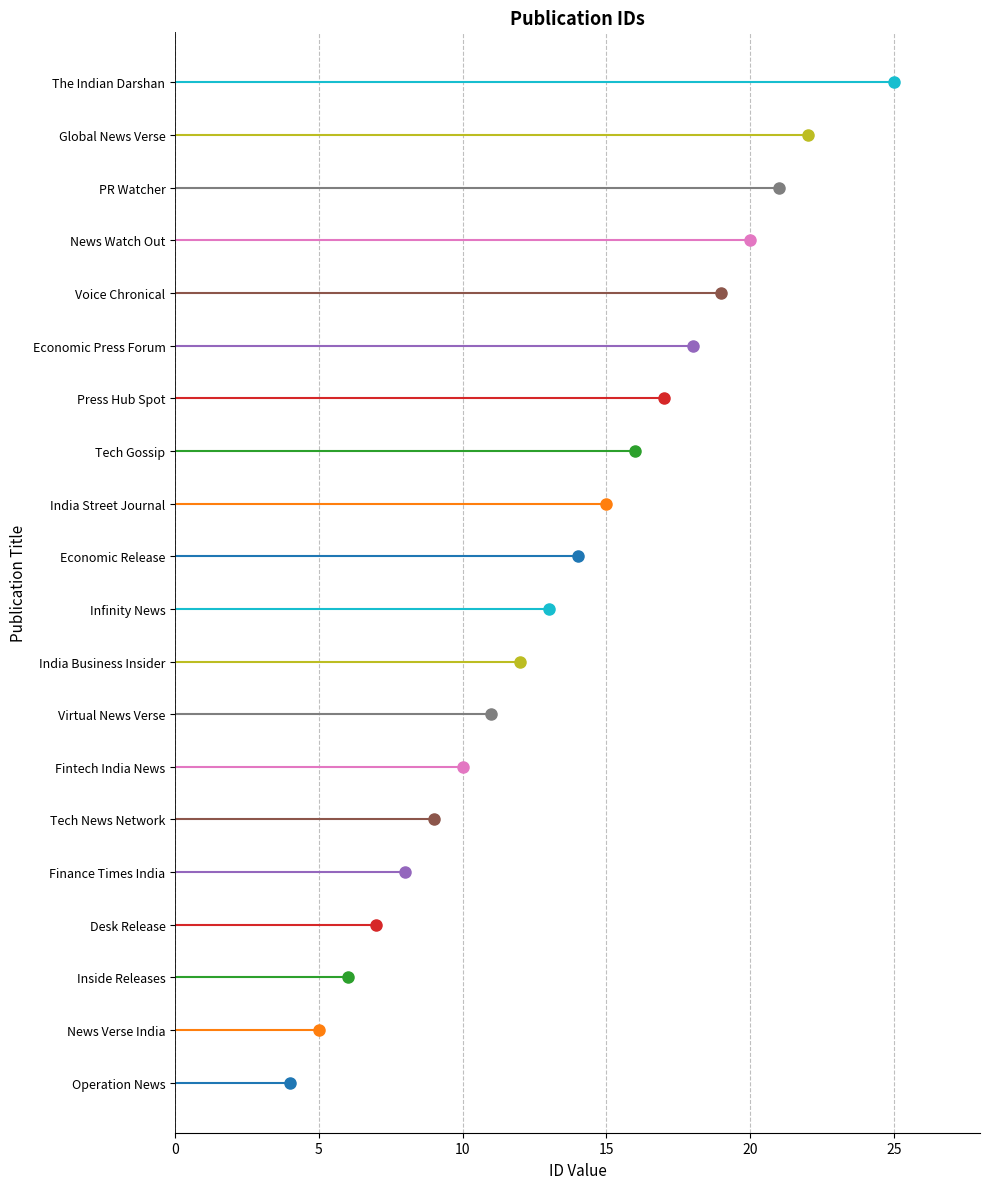

Reading left to right, list all the values displayed in this chart.

4	5	6	7	8	9	10	11	12	13	14	15	16	17	18	19	20	21	22	25